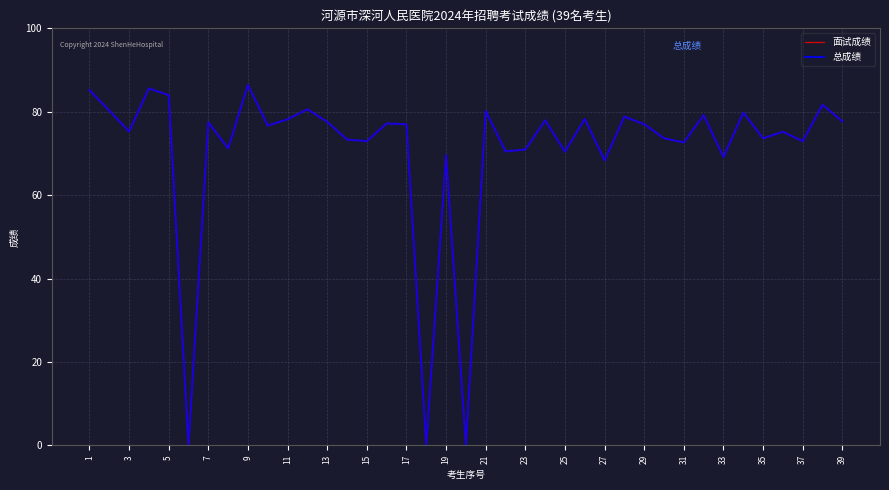

Is this an area chart (filled region under the line)?

No